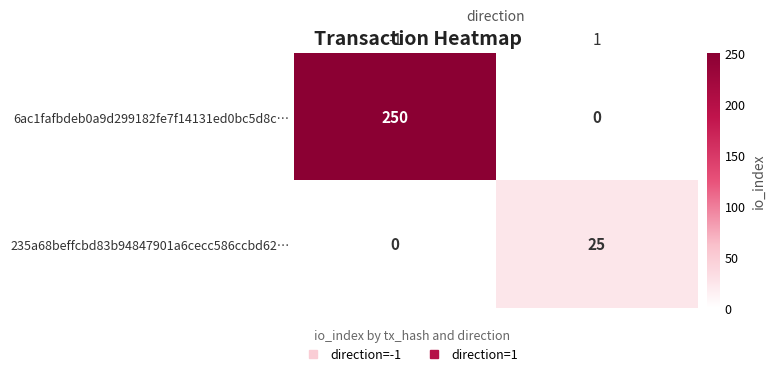

Which series has the largest range (max minus min)?

6ac1fafbdeb0a9d299182fe7f14131ed0bc5d8c…